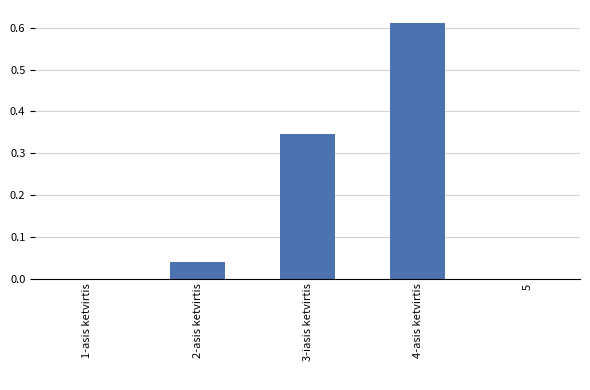

Does the chart contain stacked bars?

No